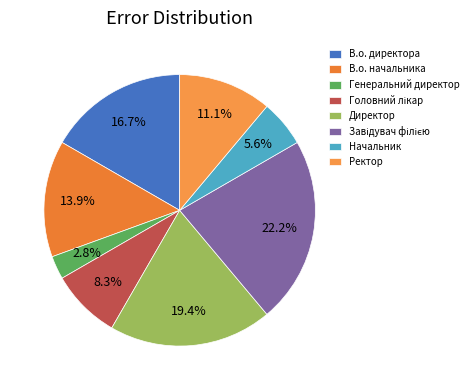

To the nearest percent, what percentage of the pie is Начальник?

6%